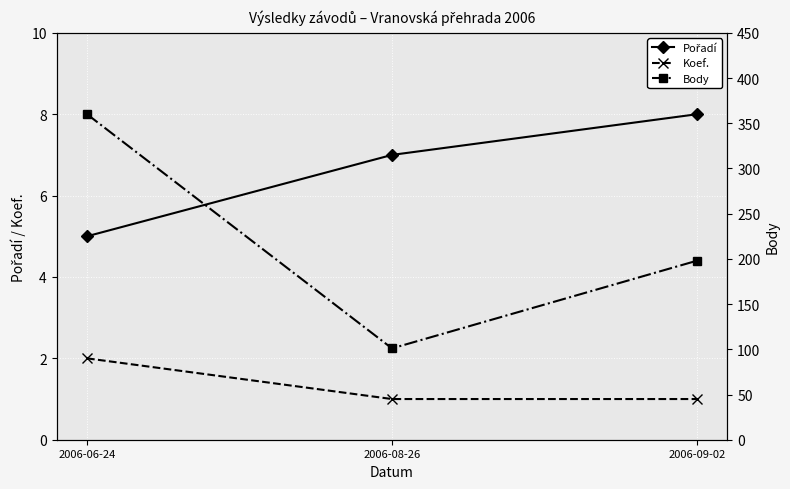

What is the label of the 3rd point from the right?

2006-06-24